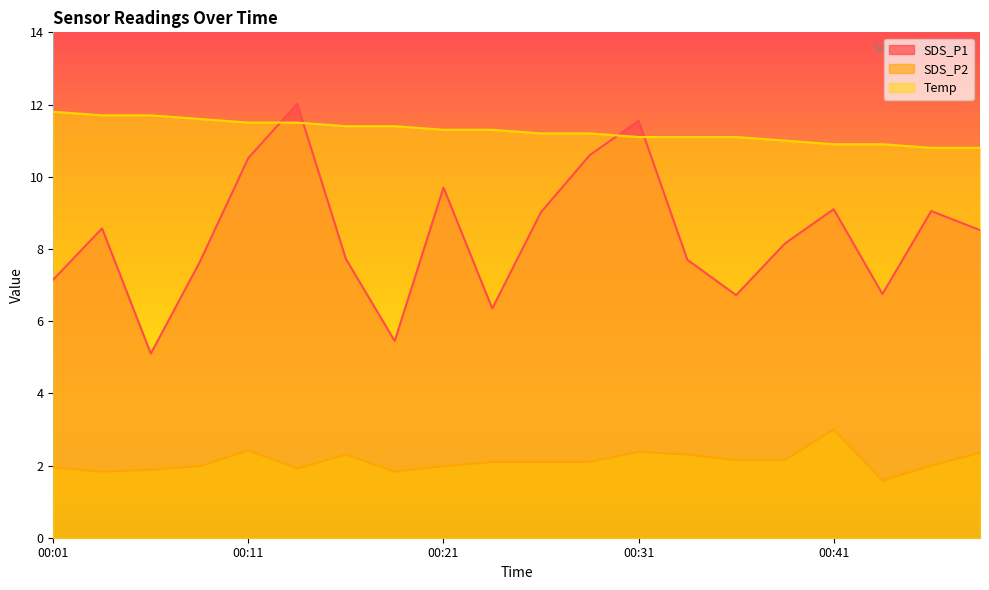

Which series has the largest total across all categories?

Temp